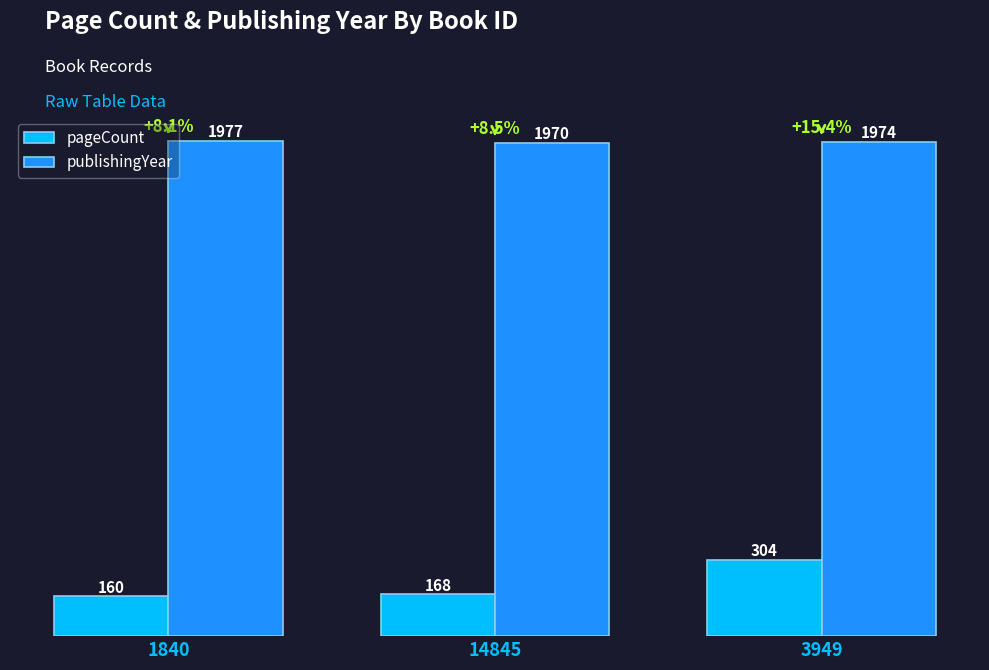

What is the highest value of the publishingYear series?

1977